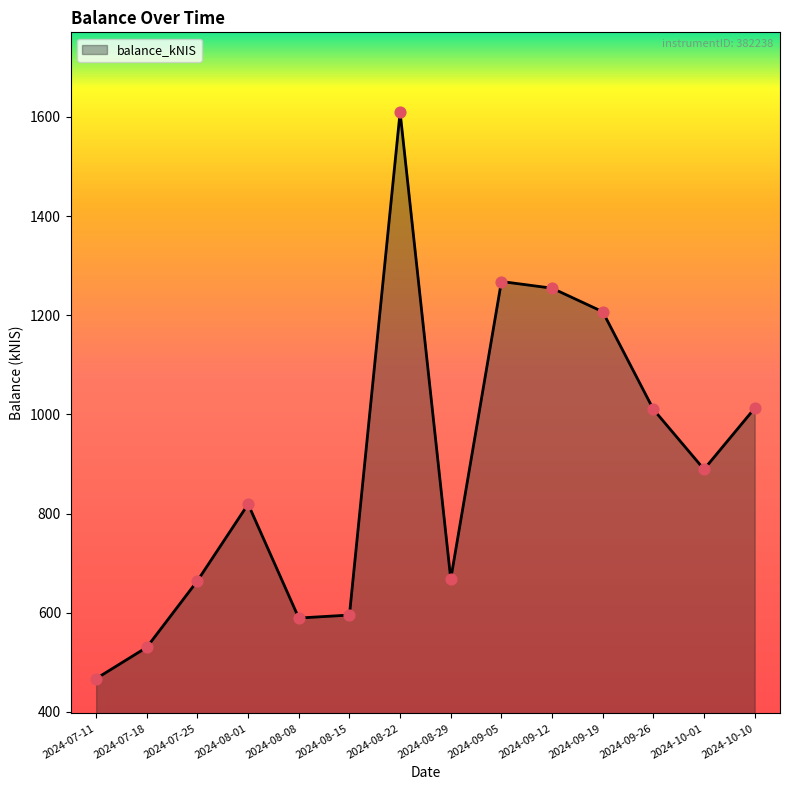

What is the change in value from 2024-07-25 to 2024-09-05?

+603.4